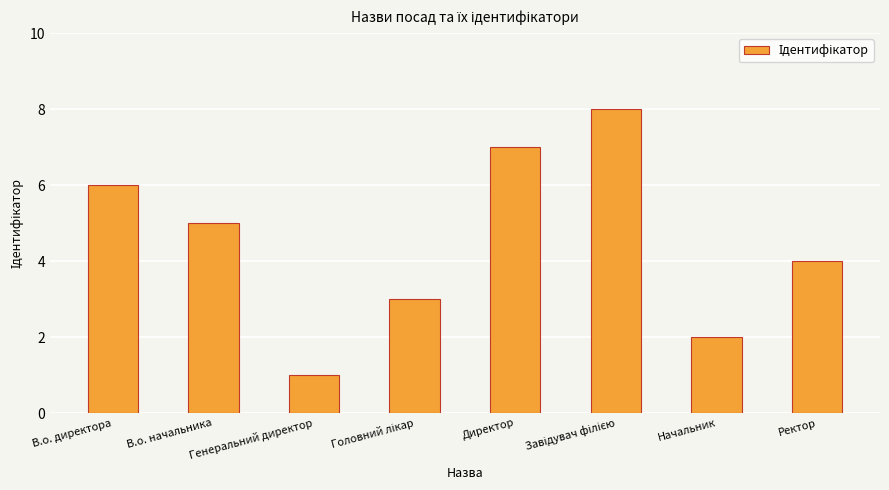

What is the change in value from Генеральний директор to Директор?

+6